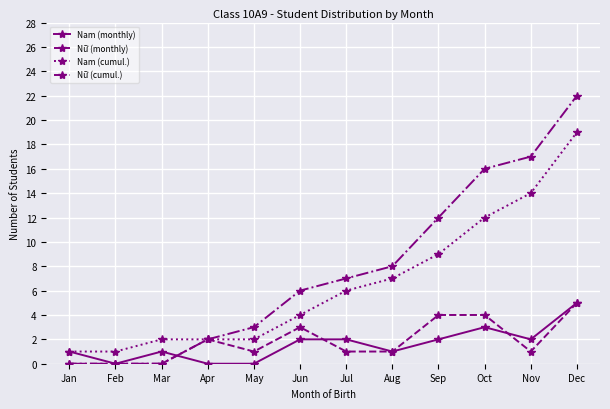

Reading right to left, what are all the values shown in this chart?

Nam (monthly): Dec=5	Nov=2	Oct=3	Sep=2	Aug=1	Jul=2	Jun=2	May=0	Apr=0	Mar=1	Feb=0	Jan=1
Nữ (monthly): Dec=5	Nov=1	Oct=4	Sep=4	Aug=1	Jul=1	Jun=3	May=1	Apr=2	Mar=0	Feb=0	Jan=0
Nam (cumul.): Dec=19	Nov=14	Oct=12	Sep=9	Aug=7	Jul=6	Jun=4	May=2	Apr=2	Mar=2	Feb=1	Jan=1
Nữ (cumul.): Dec=22	Nov=17	Oct=16	Sep=12	Aug=8	Jul=7	Jun=6	May=3	Apr=2	Mar=0	Feb=0	Jan=0